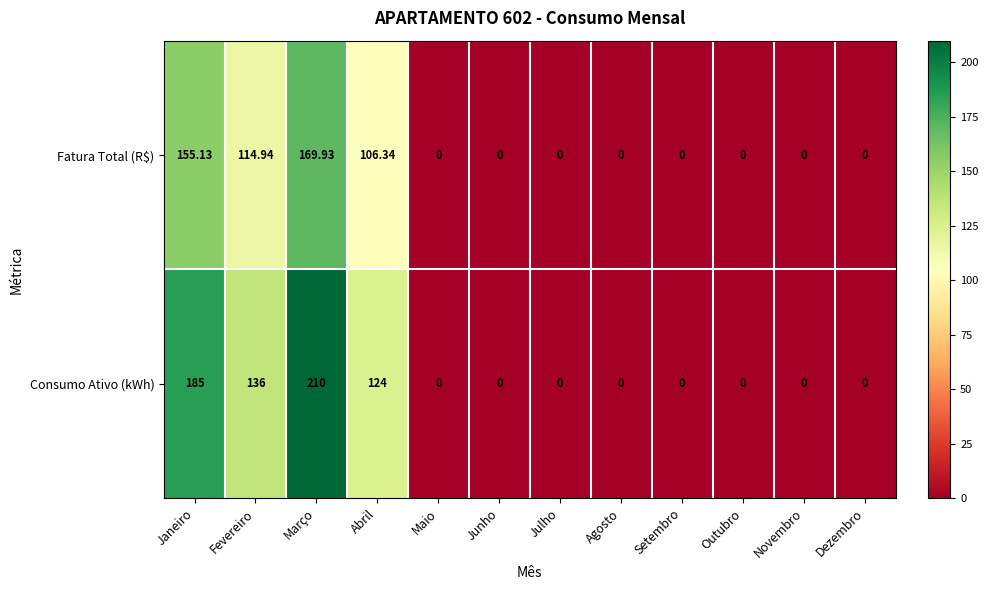

Which series has the widest spread of values?

Consumo Ativo (kWh)